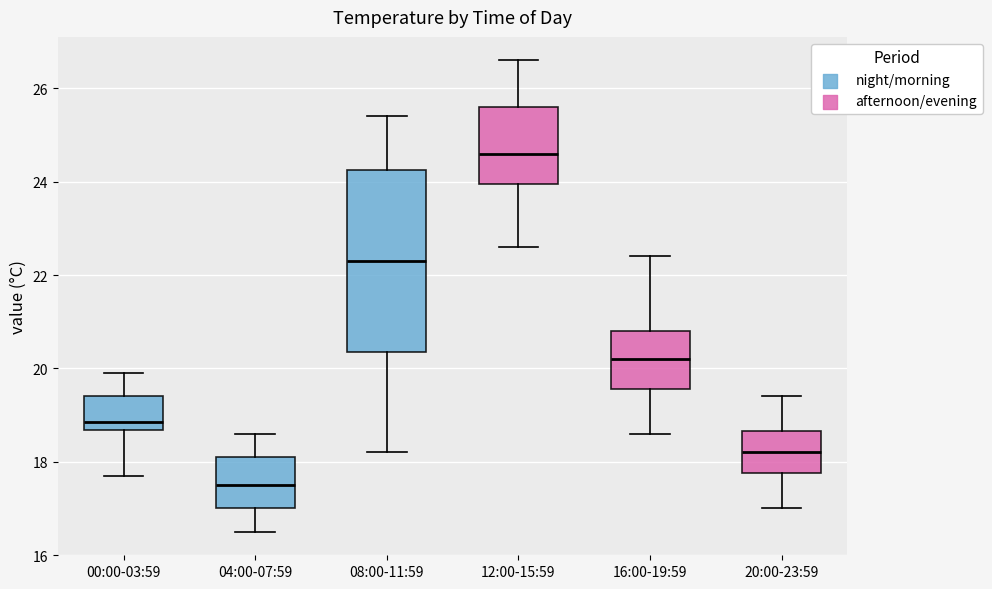

Which box's median line is the lowest?

04:00-07:59